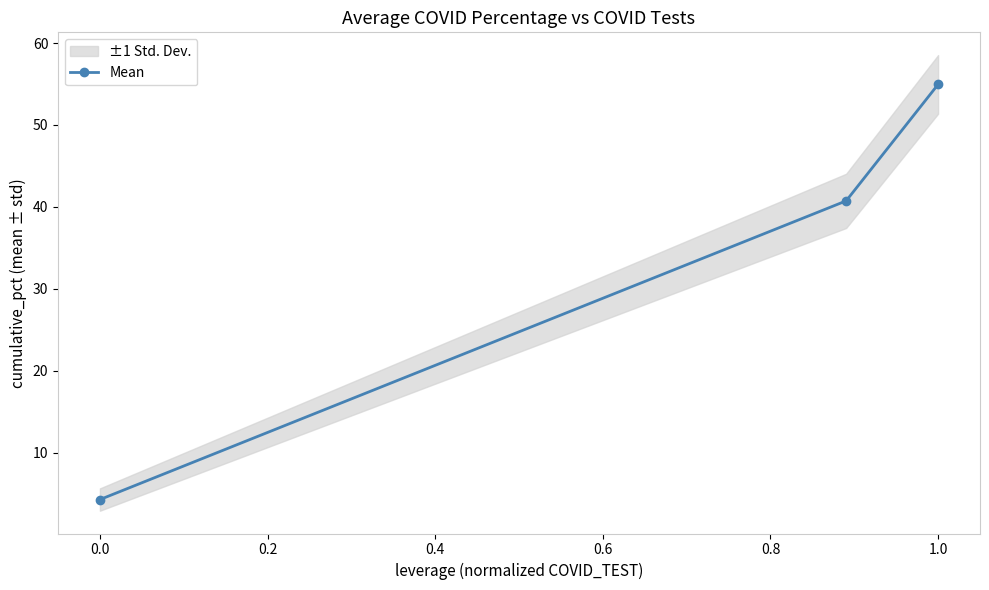

The Mean series shows 6.7 at 0.0. True or false?

False